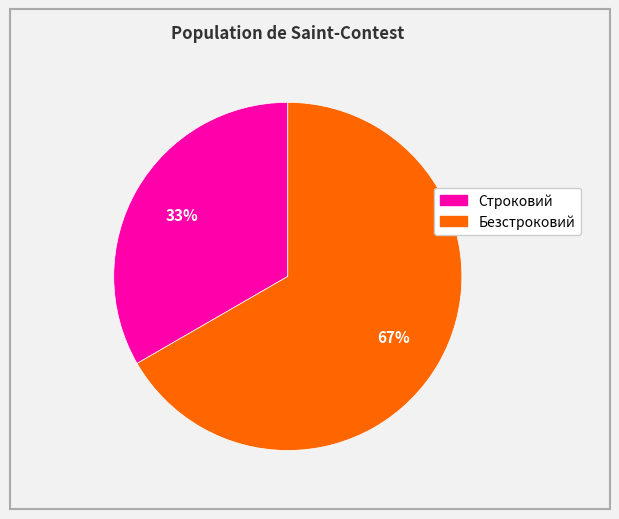

To the nearest percent, what is the combined percentage of Безстроковий and Строковий?

100%